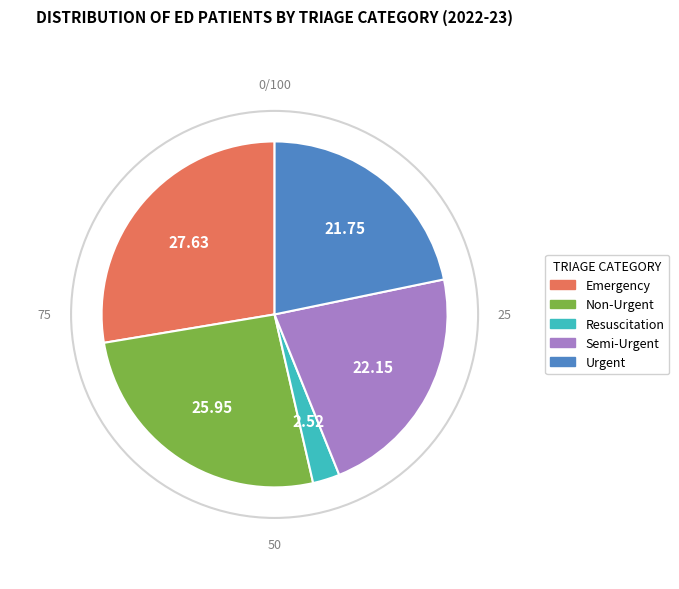

Is the sum of Resuscitation and Emergency greater than half?

No